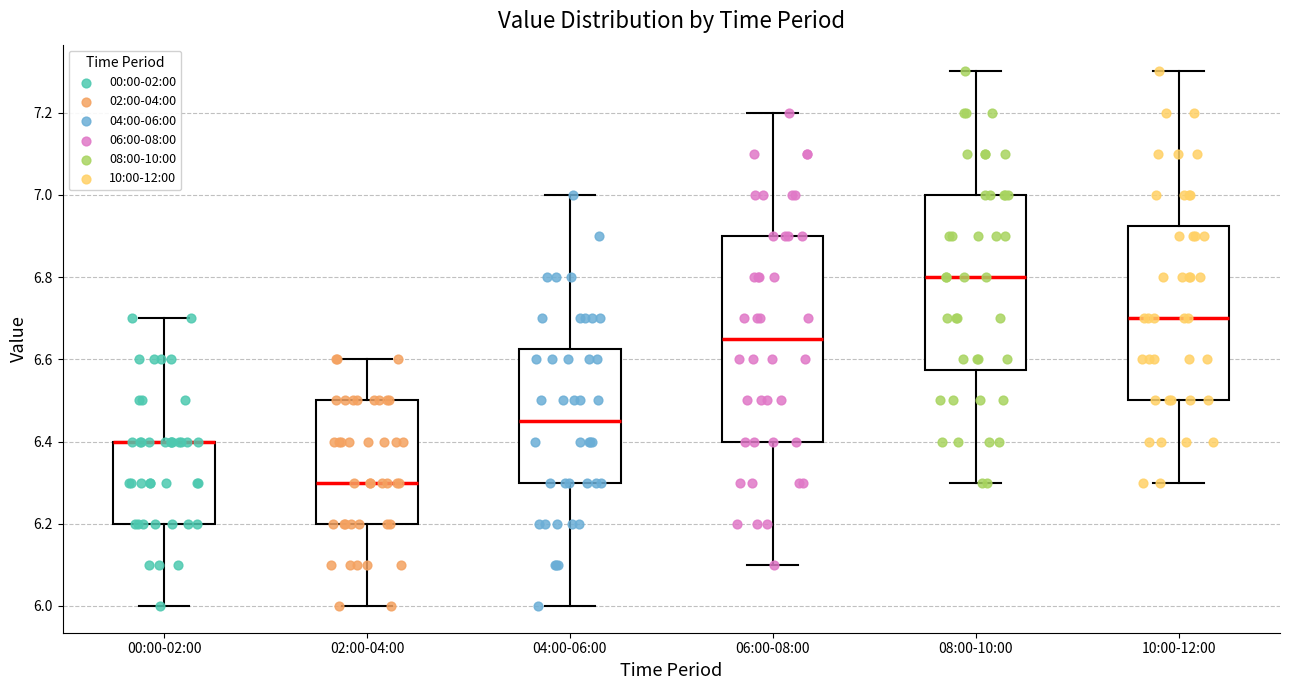

Where is the lower edge of the box for 06:00-08:00 on the y-axis? The values are not printed on the chart, so give them approximately, as read against the axis.

6.40